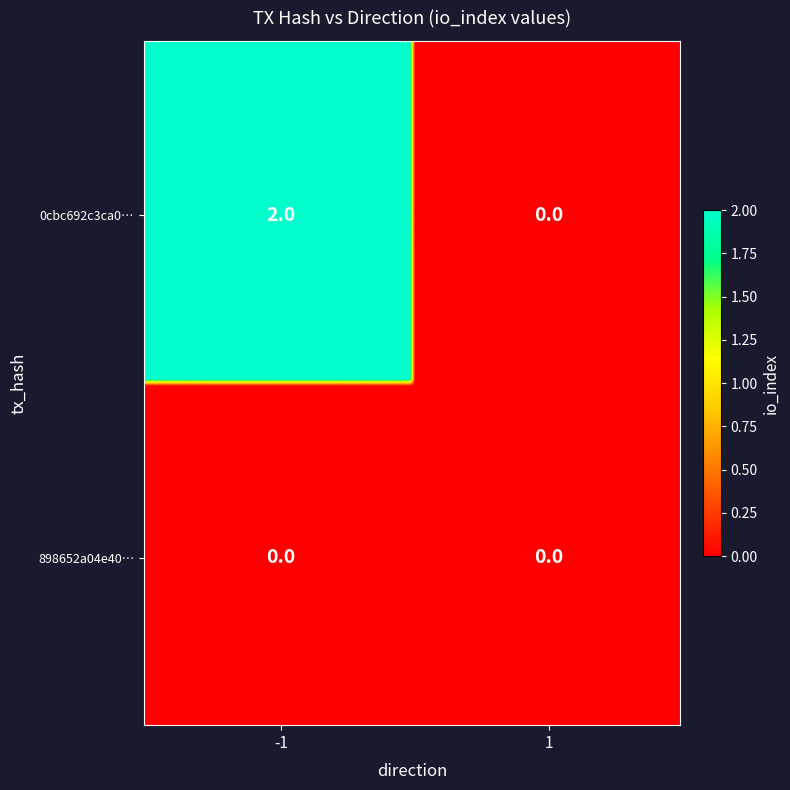

True or false: 898652a04e40695f559448504aba717bbf3f500… has a value of 0 at -1.

True